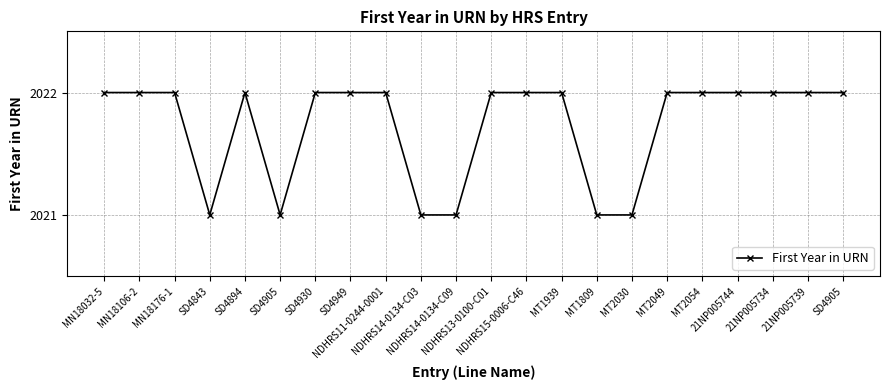

How many lines are shown in the chart?

1